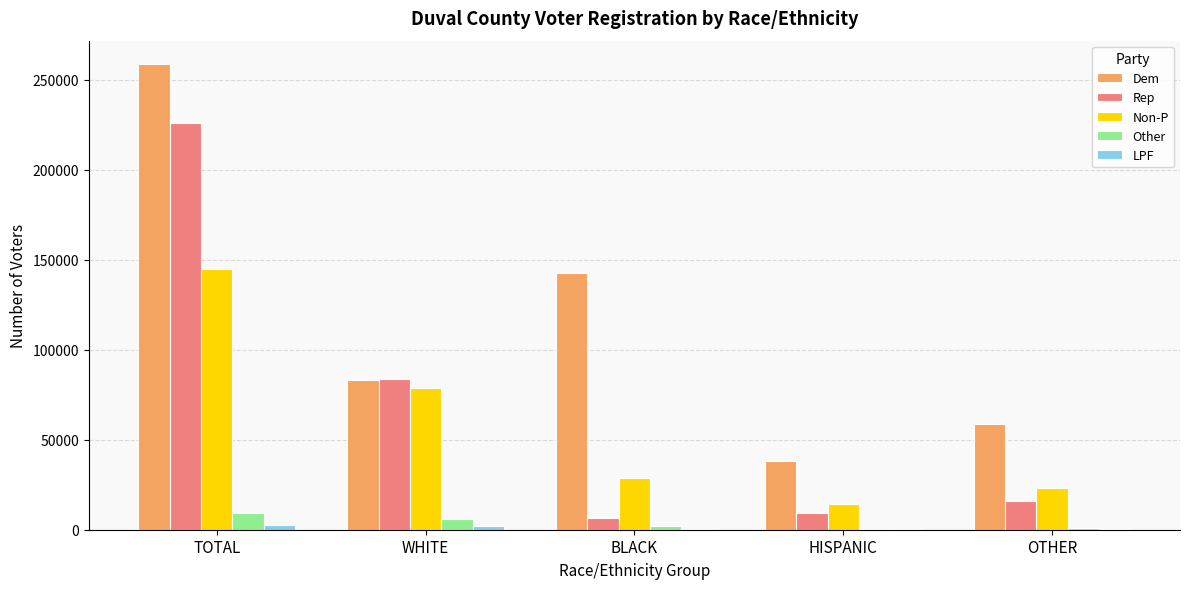

At which category is the sum across all series the highest?

TOTAL